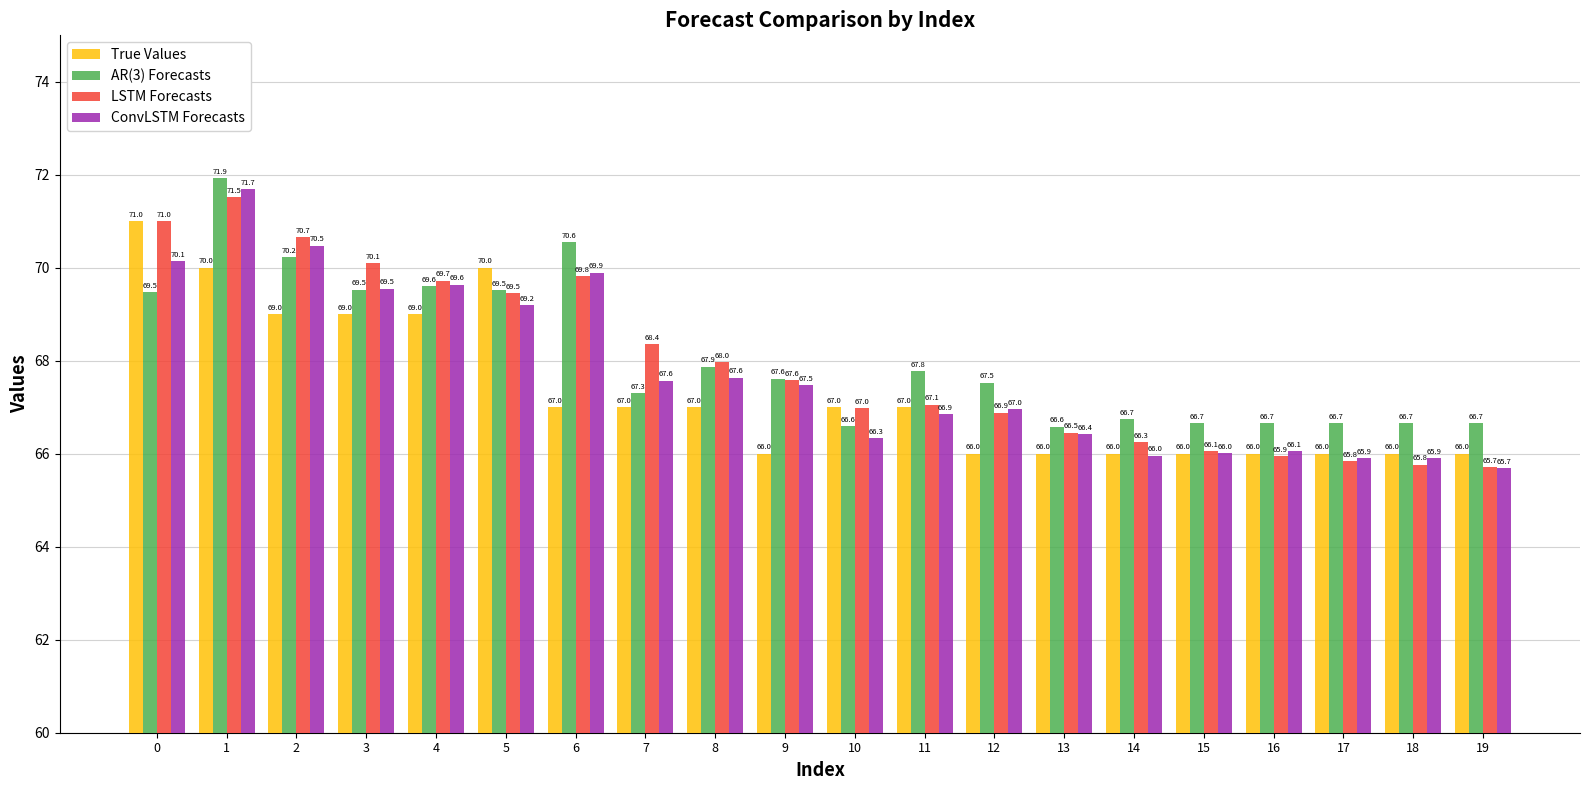

Which category has the highest value in the LSTM Forecasts series?

1